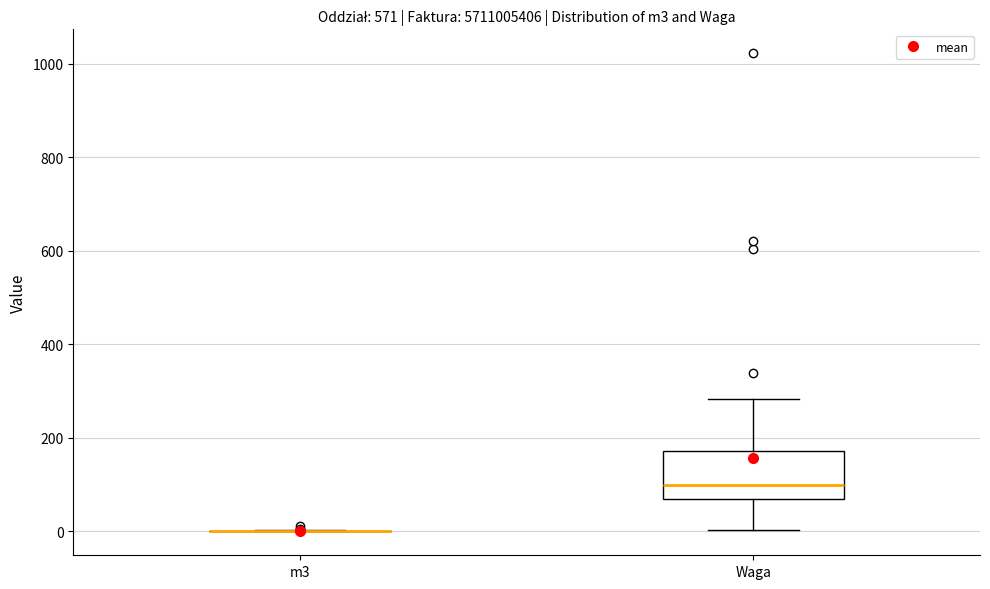

Reading left to right, read every box against the y-axis: the position of its median line, the range the box covers, and the ends of its whiskers. The values are not printed on the chart, so give them approximately, as read against the axis.

m3: box collapsed to a line at 0, whiskers 0 to 0
Waga: median 100, box 60 to 180, whiskers 0 to 280